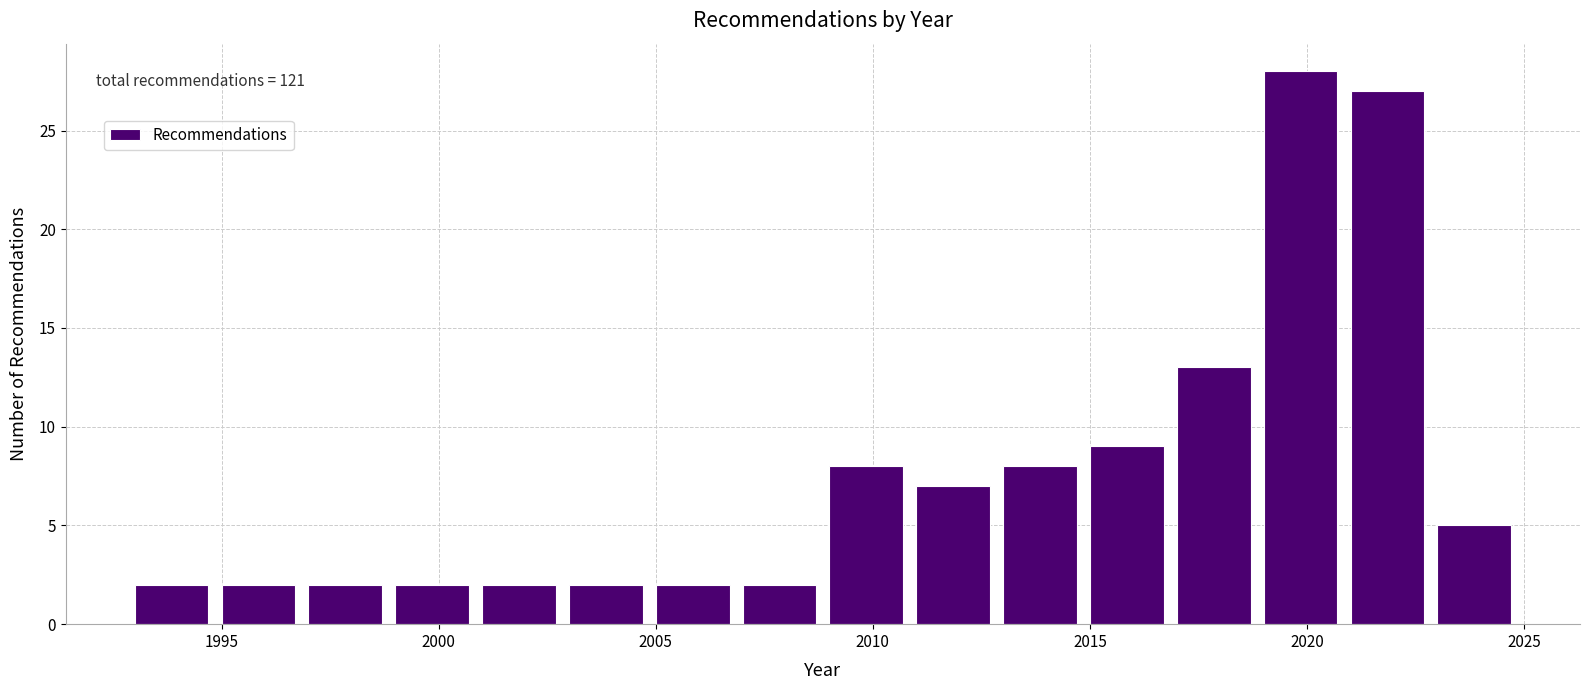

Which range on the x-axis has the tallest bar?

2019 to 2021